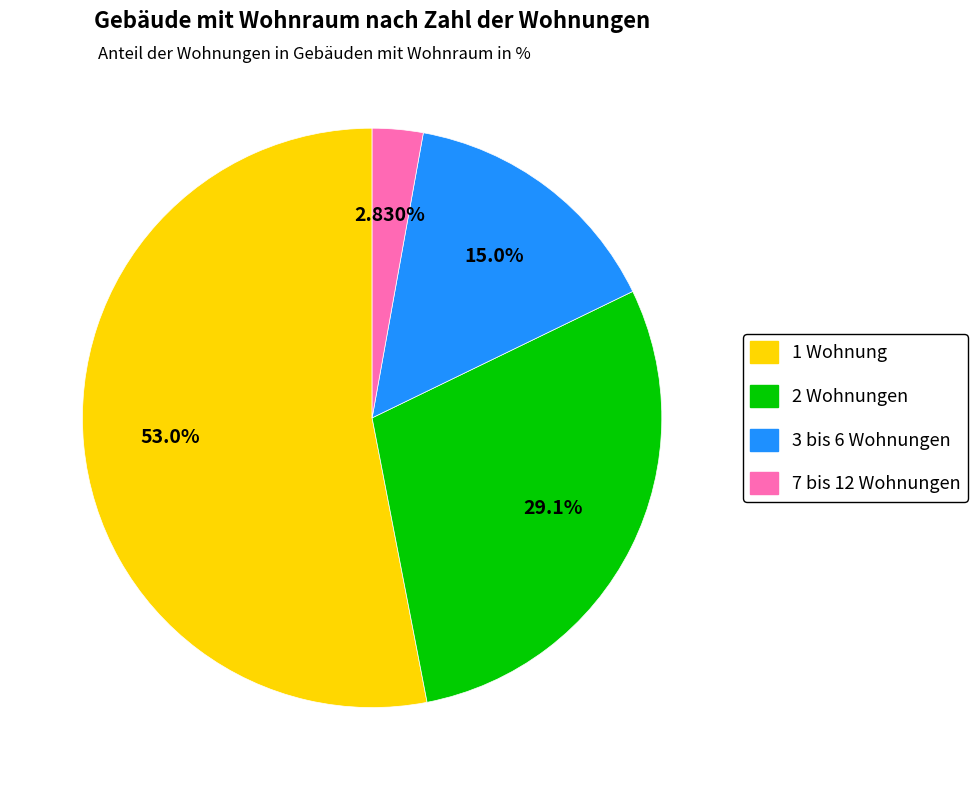

How many segments does this pie chart have?

4